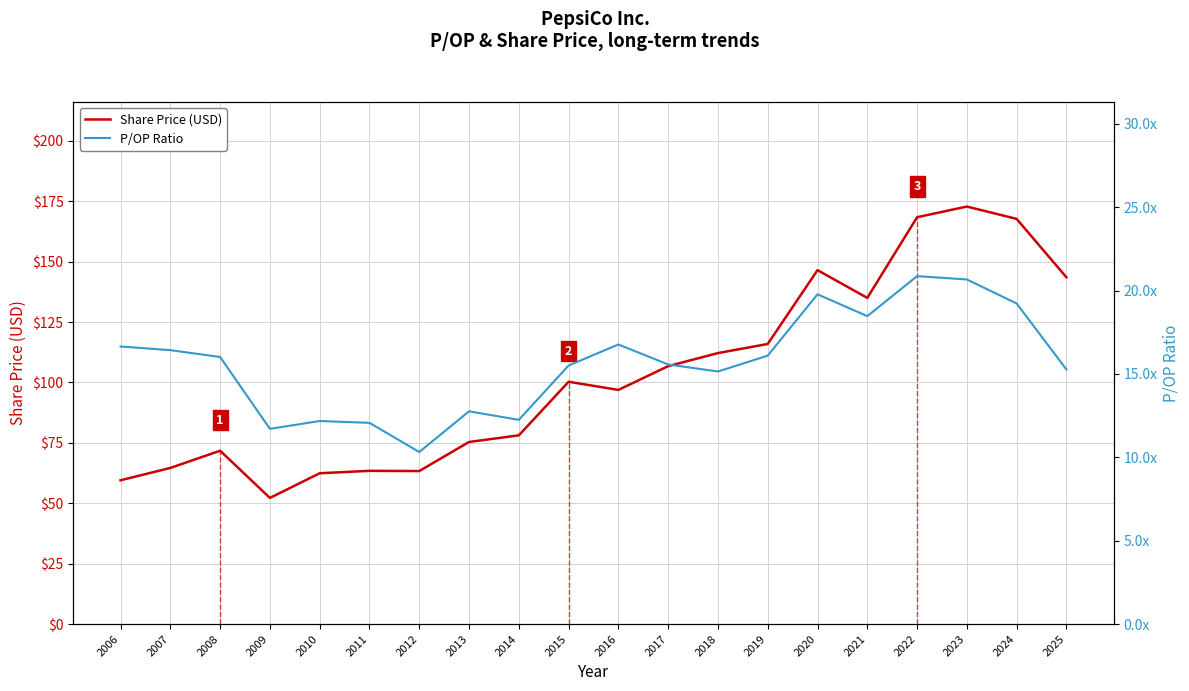

List the series in order of their overall mean, lowest first.

P/OP Ratio, Share Price (USD)